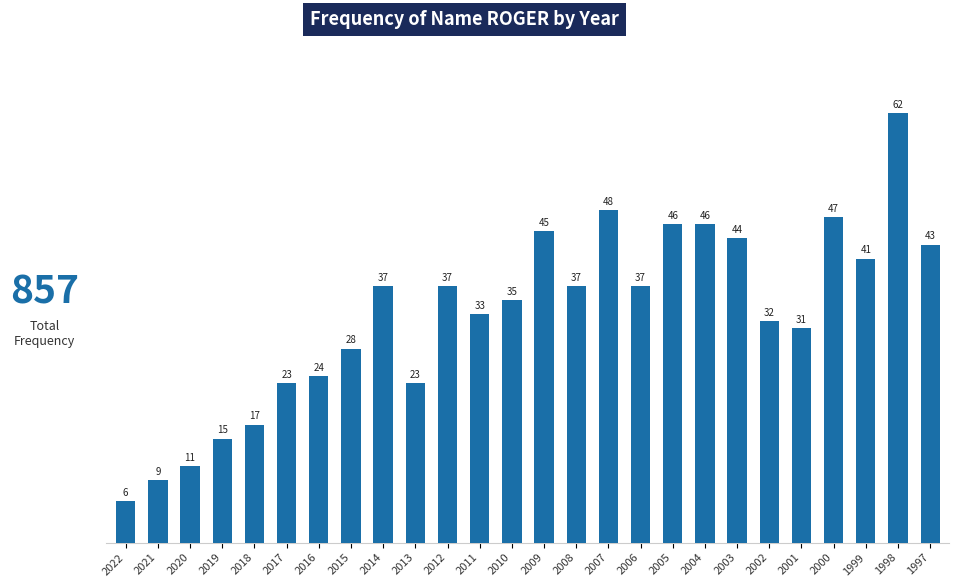

The chart shows a value of 21 at 2010. True or false?

False